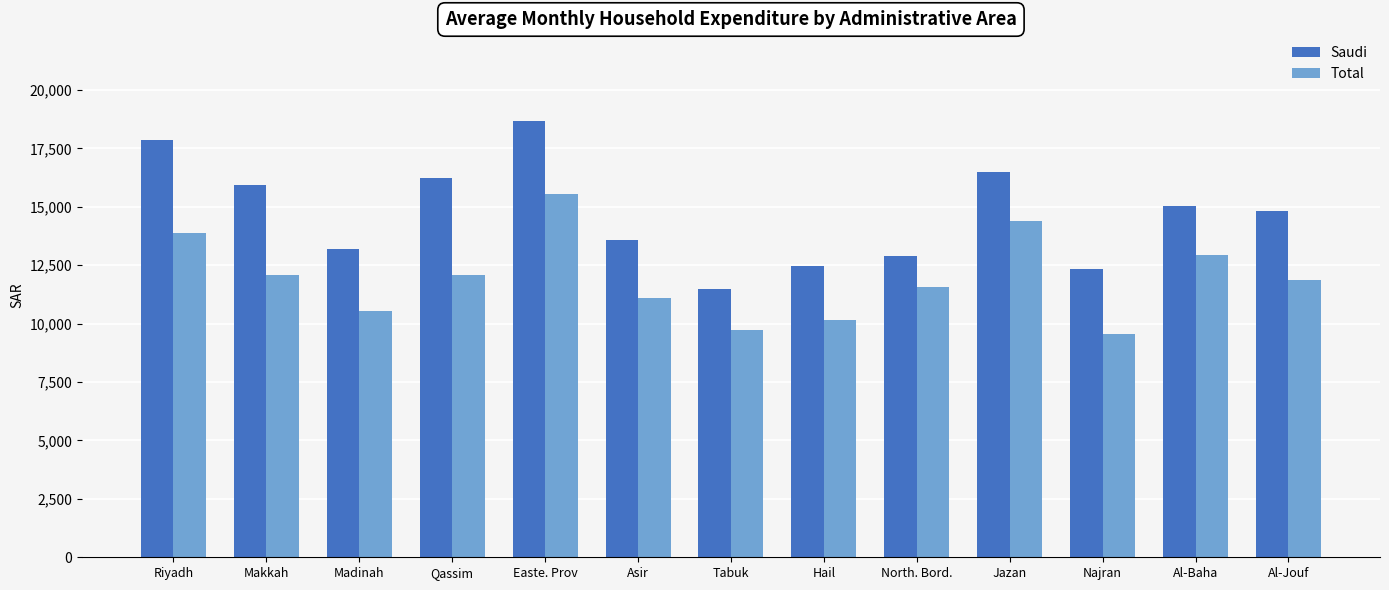

Which series changed the most between Easte. Prov and Al-Baha?

Saudi